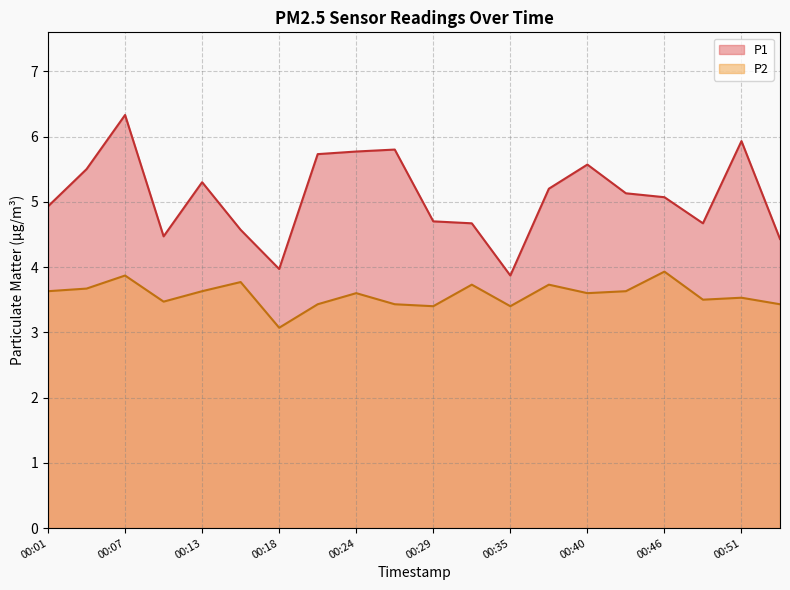

At which category is the sum across all series the highest?

00:07